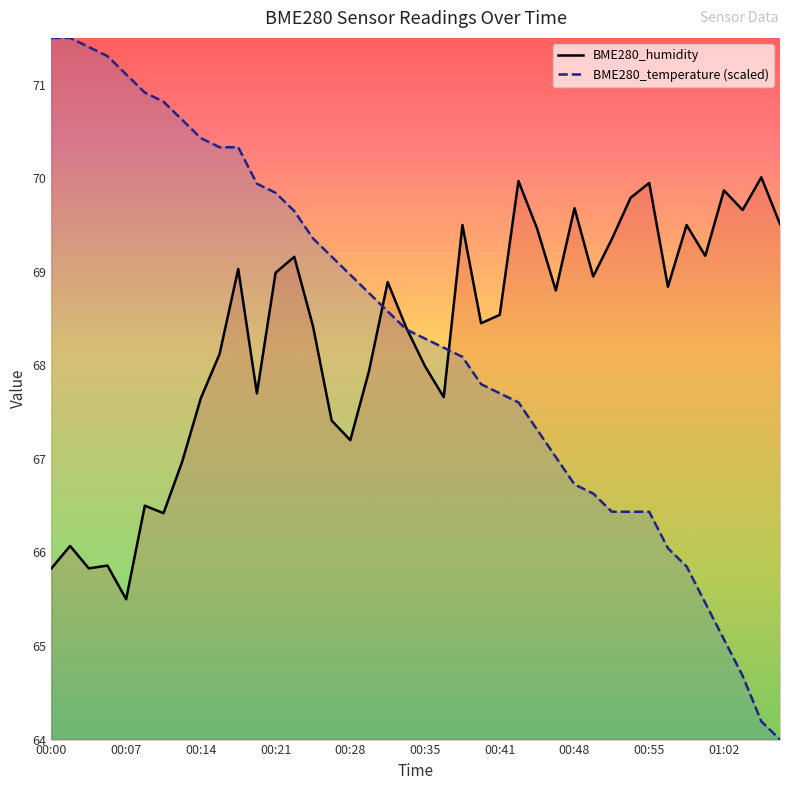

True or false: BME280_humidity and BME280_temperature cross at least once.

True